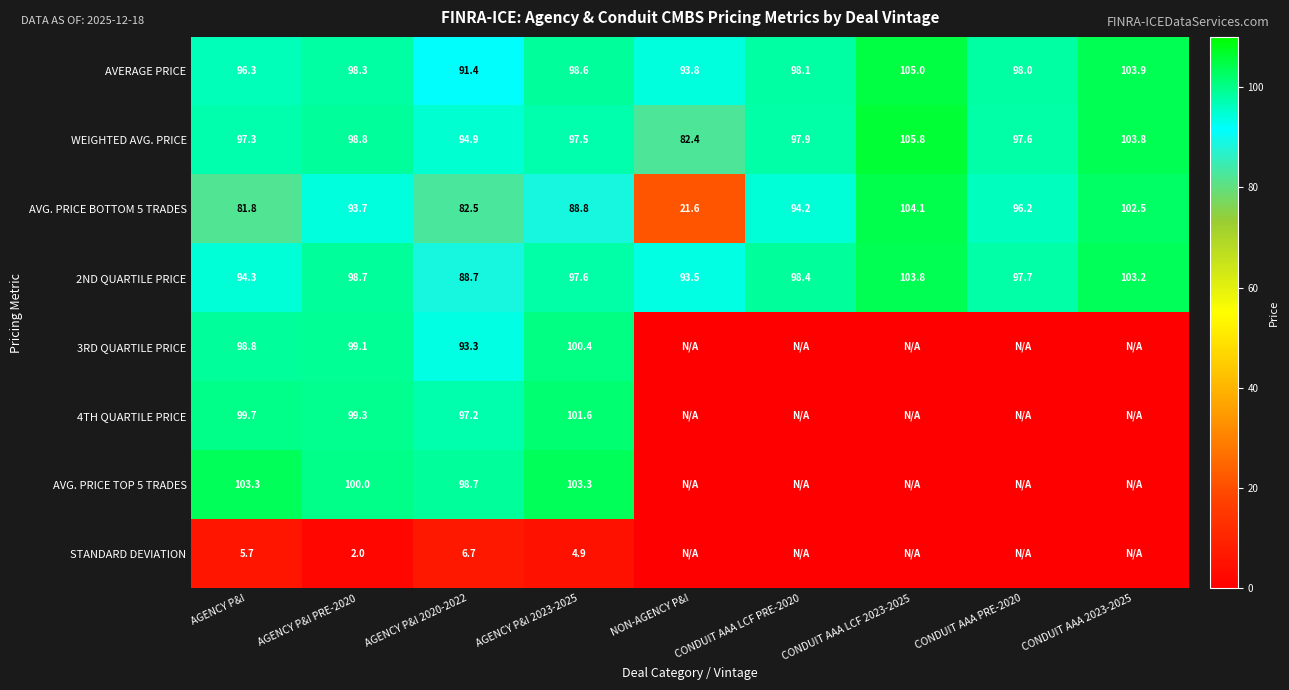

Rank the series at AGENCY P&I 2023-2025 from lowest to highest value.

STANDARD DEVIATION, AVG. PRICE BOTTOM 5 TRADES, WEIGHTED AVG. PRICE, 2ND QUARTILE PRICE, AVERAGE PRICE, 3RD QUARTILE PRICE, 4TH QUARTILE PRICE, AVG. PRICE TOP 5 TRADES